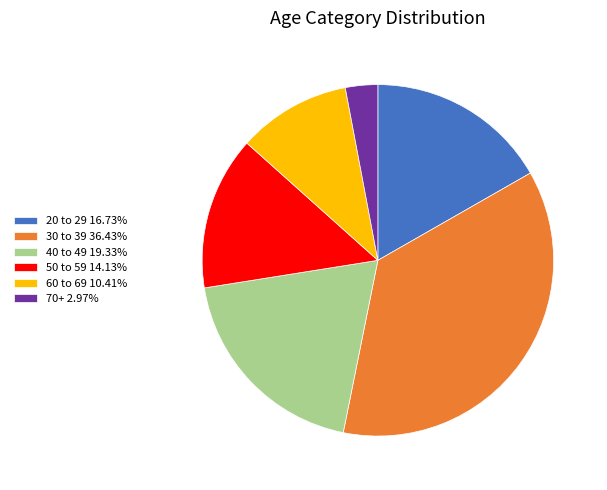

What is the ratio of the value at 20 to 29 16.73% to the value at 60 to 69 10.41%?

1.6